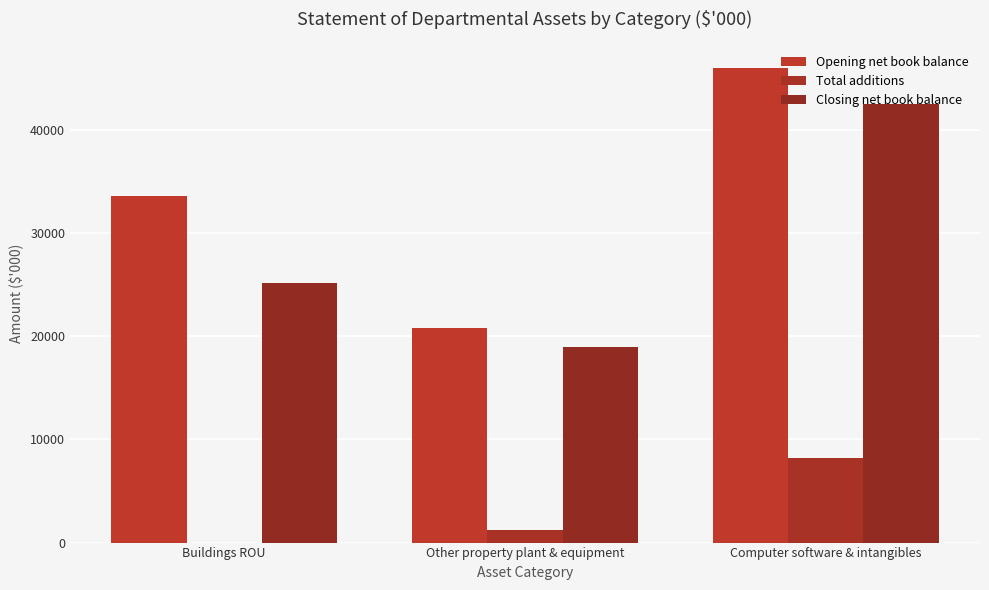

How many distinct data groups are displayed?

3